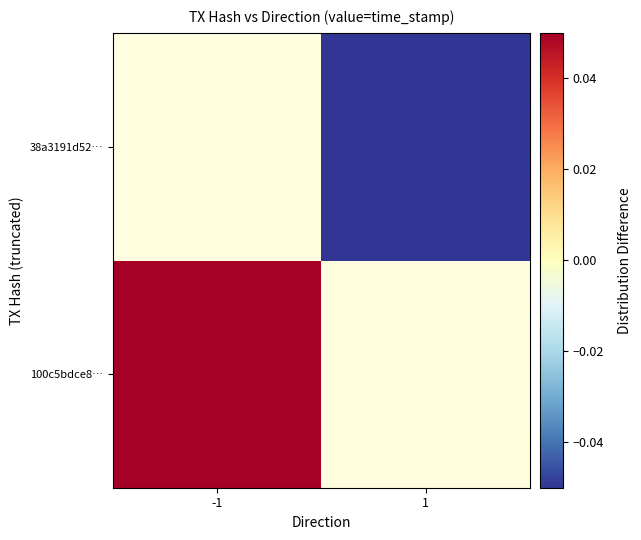

How many categories are shown in the chart?

2